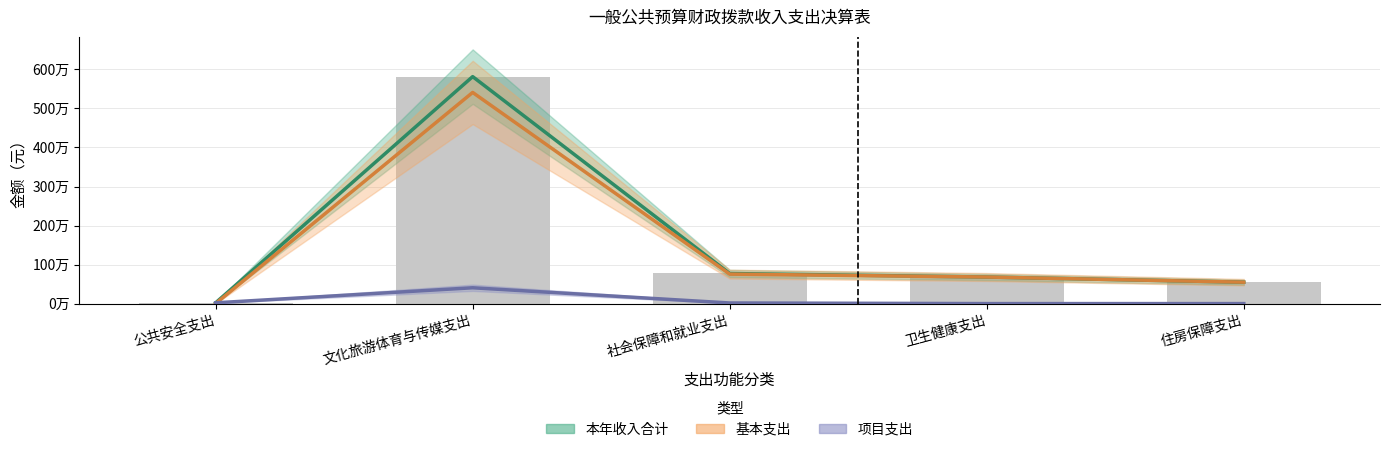

How many data points in 项目支出 are less than 15612?

2